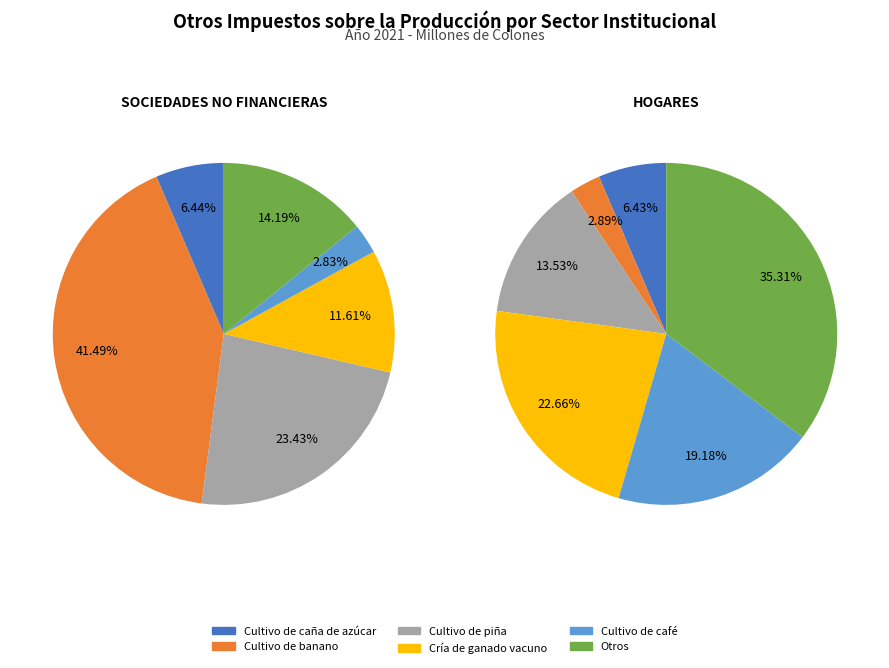

Rank the series by their maximum value, from lowest to highest.

HOGARES, SOCIEDADES NO FINANCIERAS